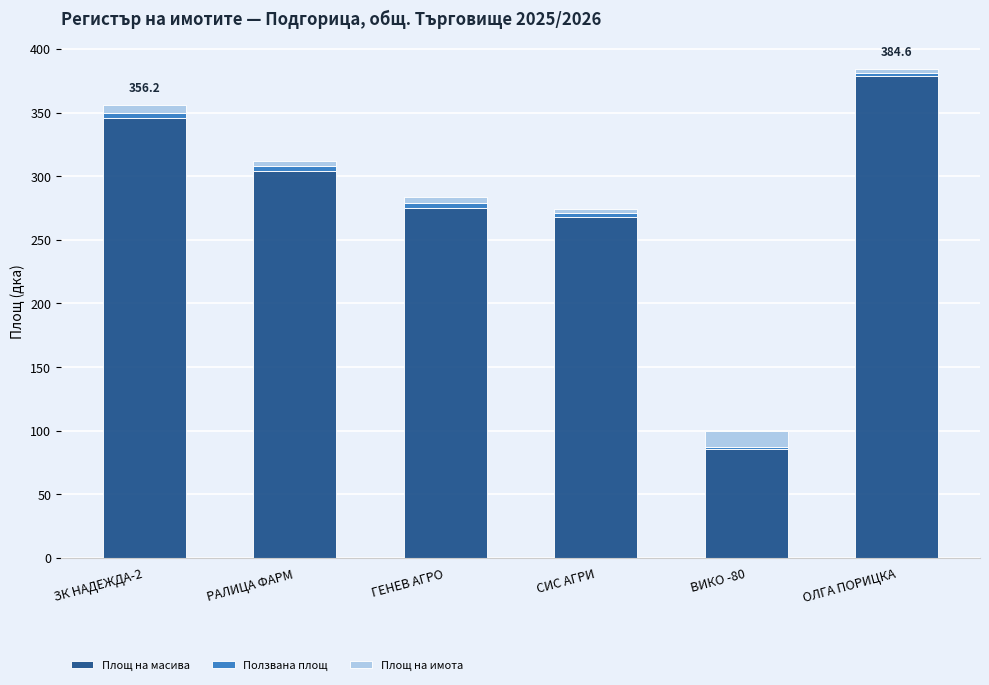

What is the sum of all Площ на масива values?

1657.5